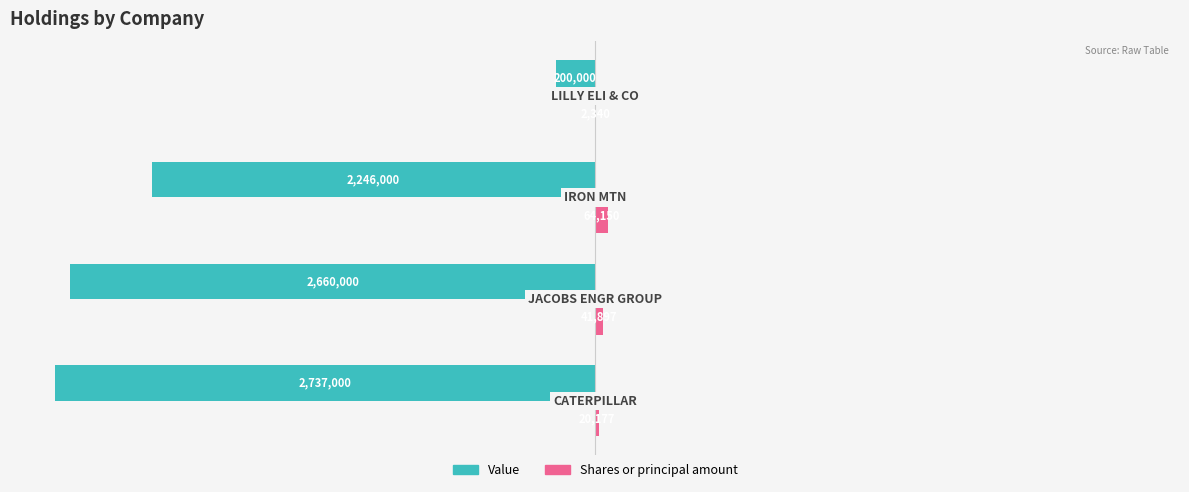

What are all the series names shown in the legend?

Value, Shares or principal amount